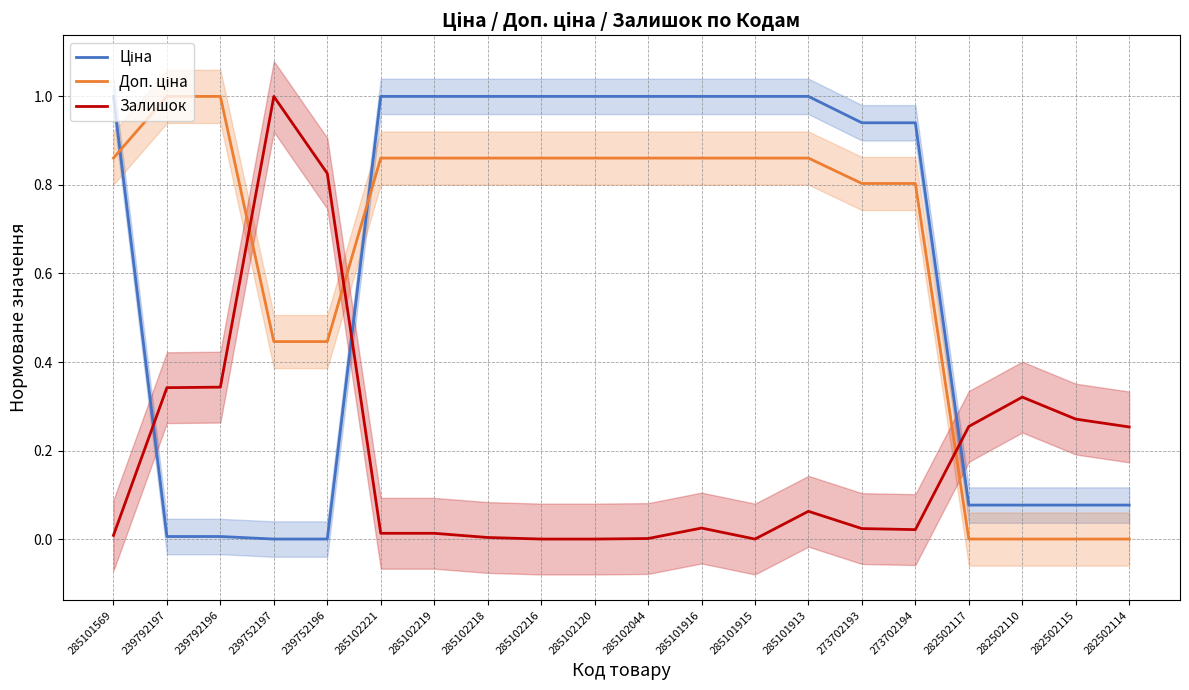

Count the number of categories in the chart.

20